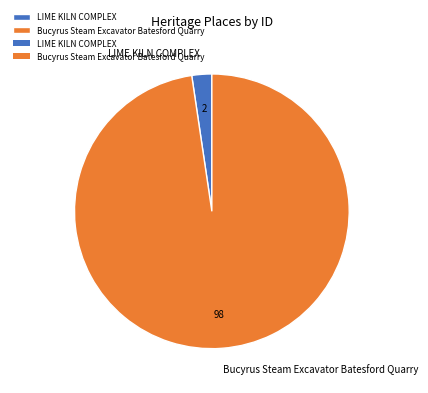

True or false: Bucyrus Steam Excavator Batesford Quarry accounts for 98% of the total.

True